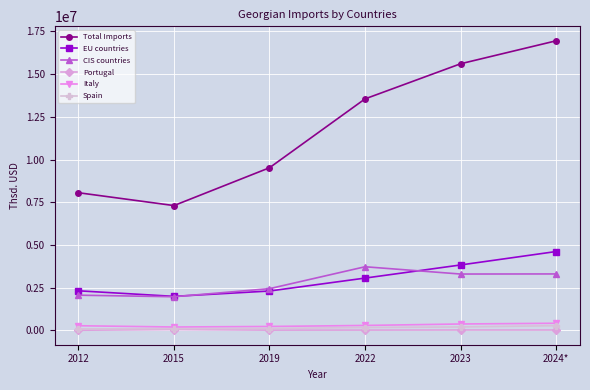

What position from the left is 2023?

5